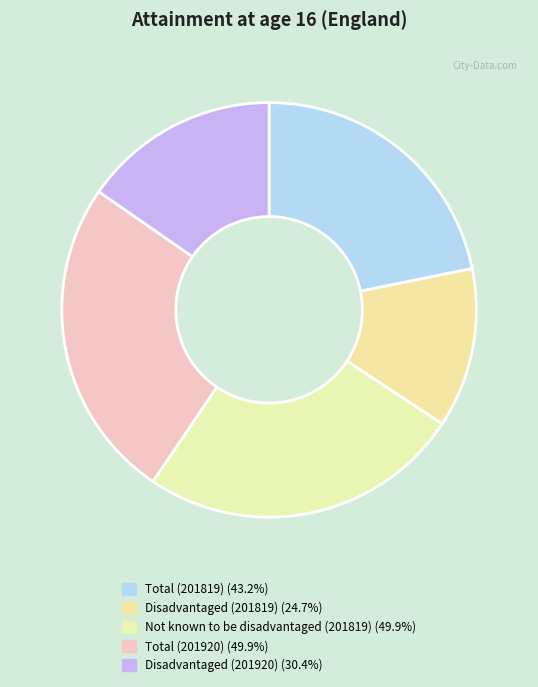

To the nearest percent, what is the average slice percentage?

20%